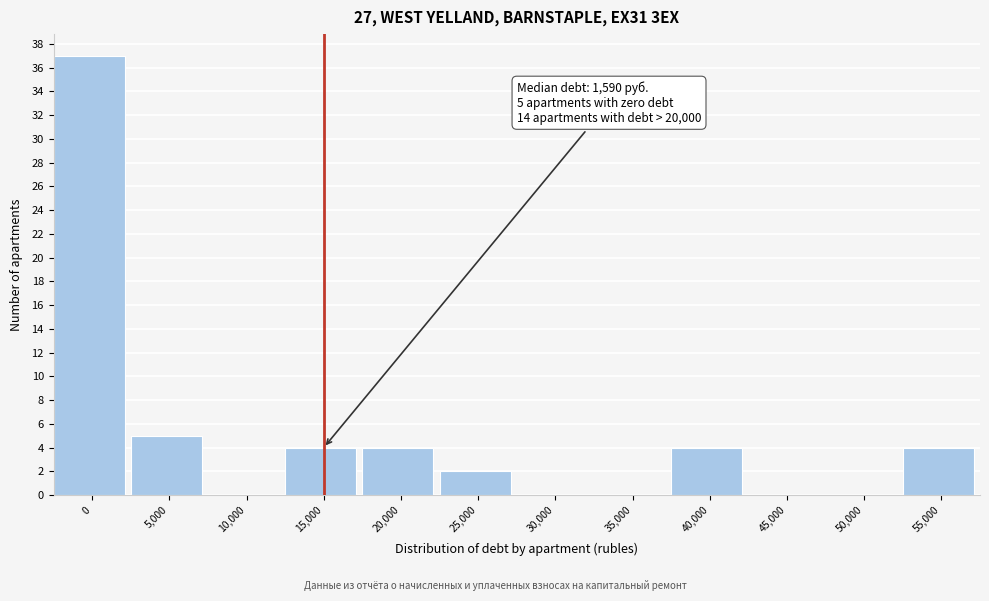

Reading left to right, transcribe all the data shown in this chart.

0=37	5,000=5	10,000=0	15,000=4	20,000=4	25,000=2	30,000=0	35,000=0	40,000=4	45,000=0	50,000=0	55,000=4